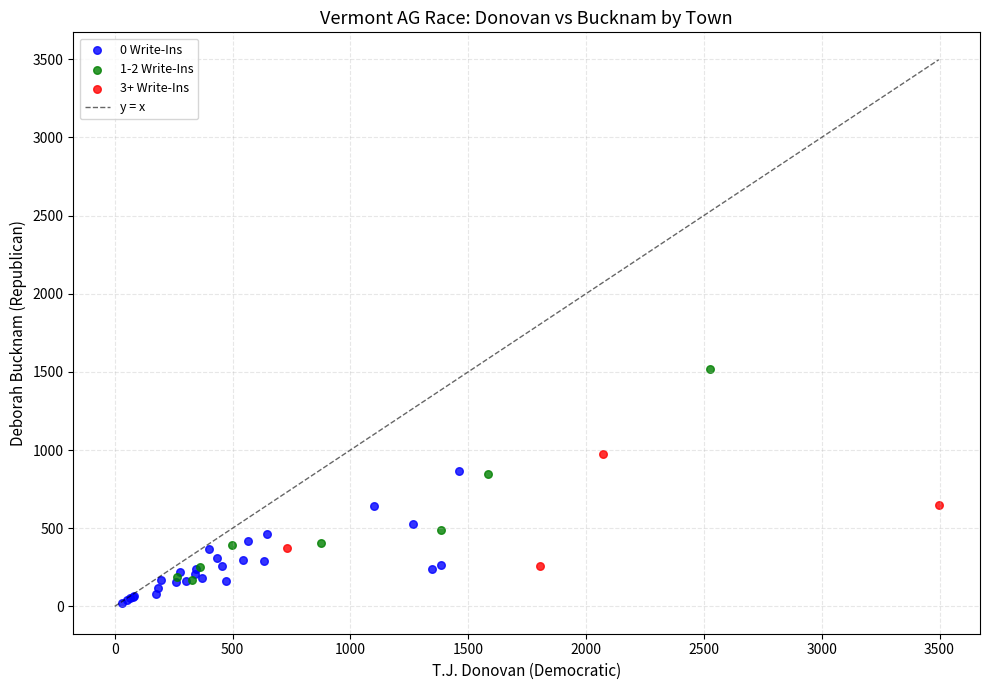

Which series contains the lowest Y value?

0 Write-Ins